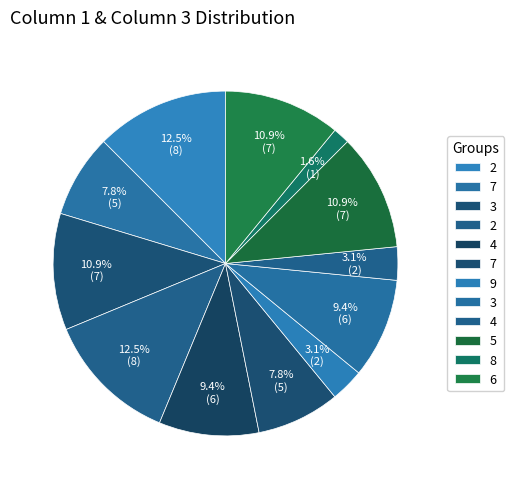

How many slices are in this pie chart?

12